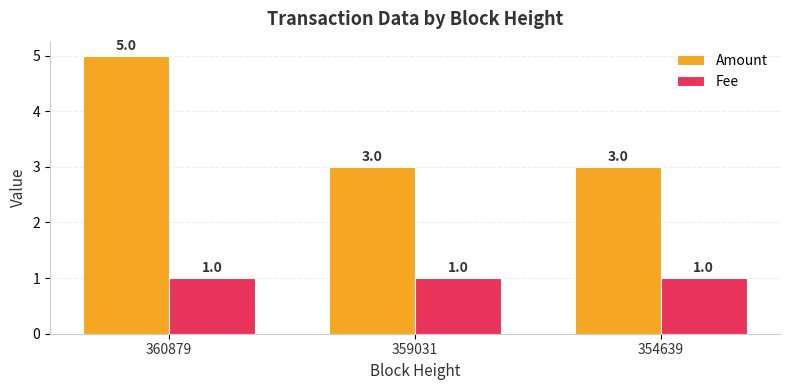

Reading left to right, what are all the values shown in this chart?

Amount: 5	3	3
Fee: 1	1	1